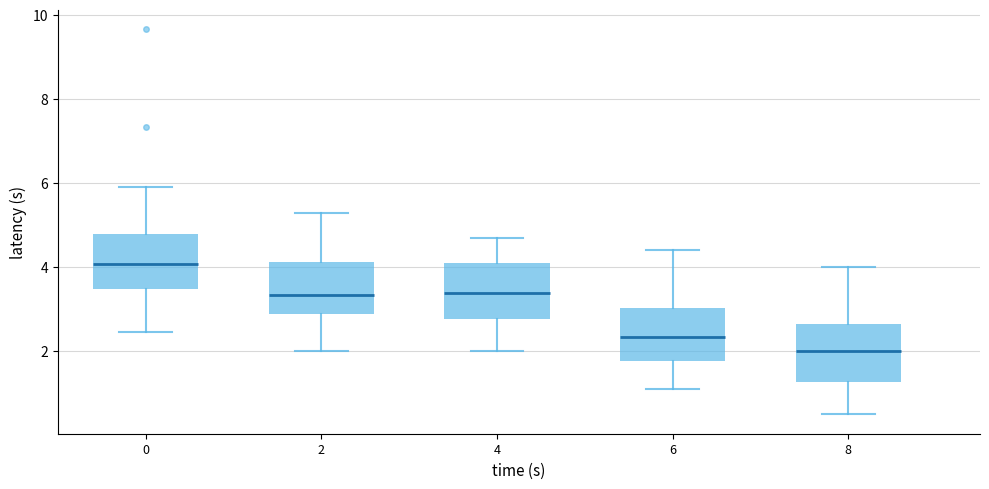

Reading left to right, transcribe this box plot: for each box, give where its median line is, the range the box spans, and where its two whiskers end, as read against the y-axis. The values are not printed on the chart, so give them approximately, as read against the axis.

0: median 4.0, box 3.4 to 4.8, whiskers 2.4 to 6.0
2: median 3.4, box 3.0 to 4.2, whiskers 2.0 to 5.4
4: median 3.4, box 2.8 to 4.2, whiskers 2.0 to 4.8
6: median 2.4, box 1.8 to 3.0, whiskers 1.2 to 4.4
8: median 2.0, box 1.2 to 2.6, whiskers 0.6 to 4.0